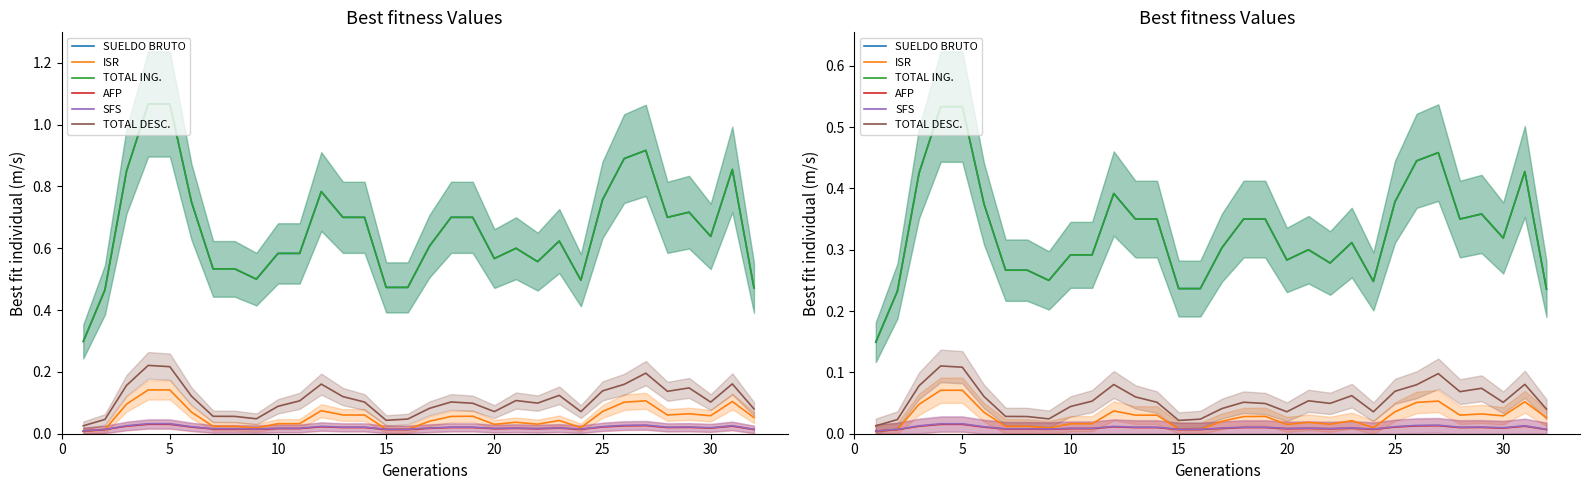

What is the difference between the maximum and minimum values in the SUELDO BRUTO series?

0.4